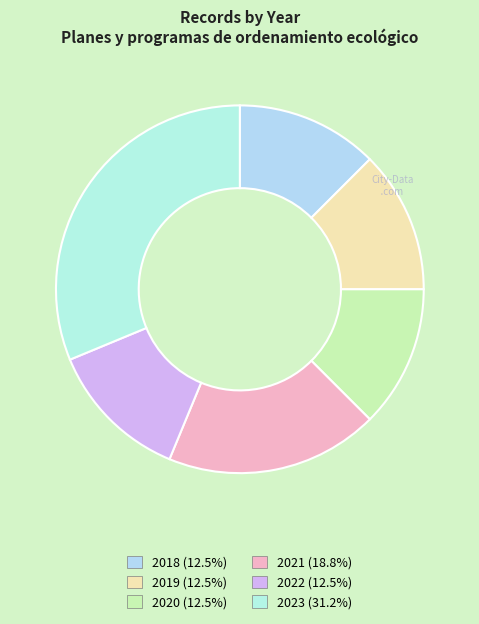

How many slices are in this pie chart?

6